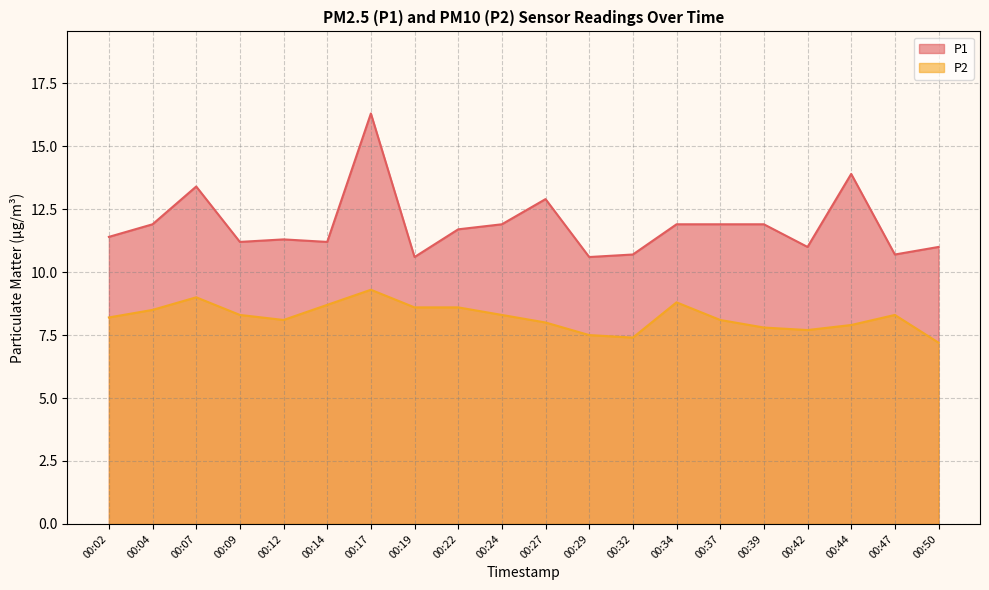

What is the total value across all series at 00:29?

18.1